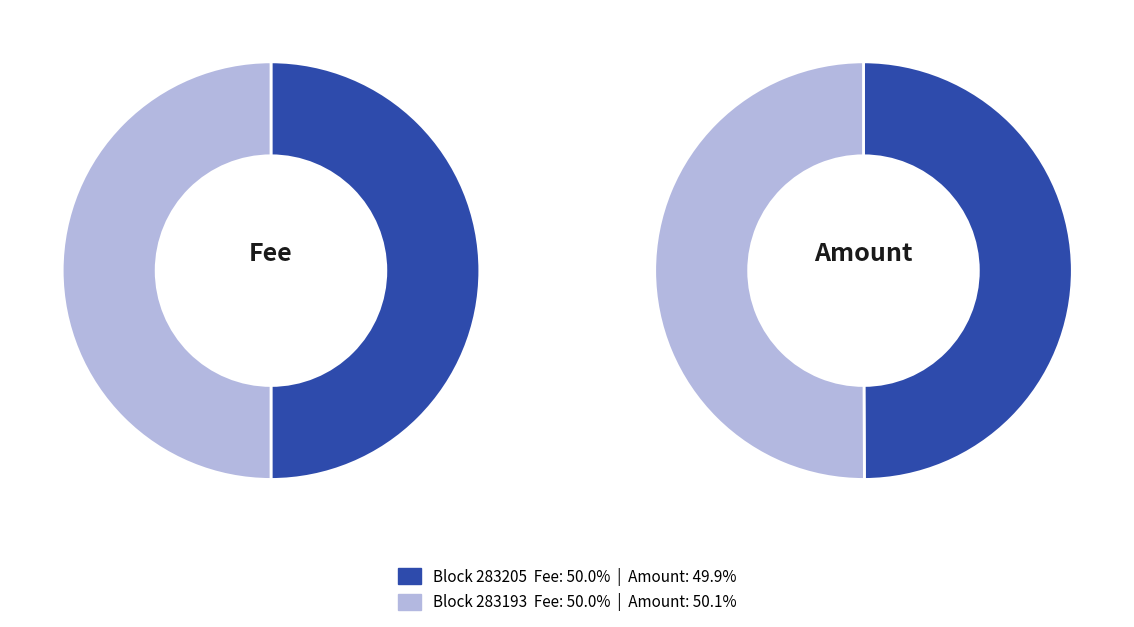

What is the largest slice in the pie chart?

283193